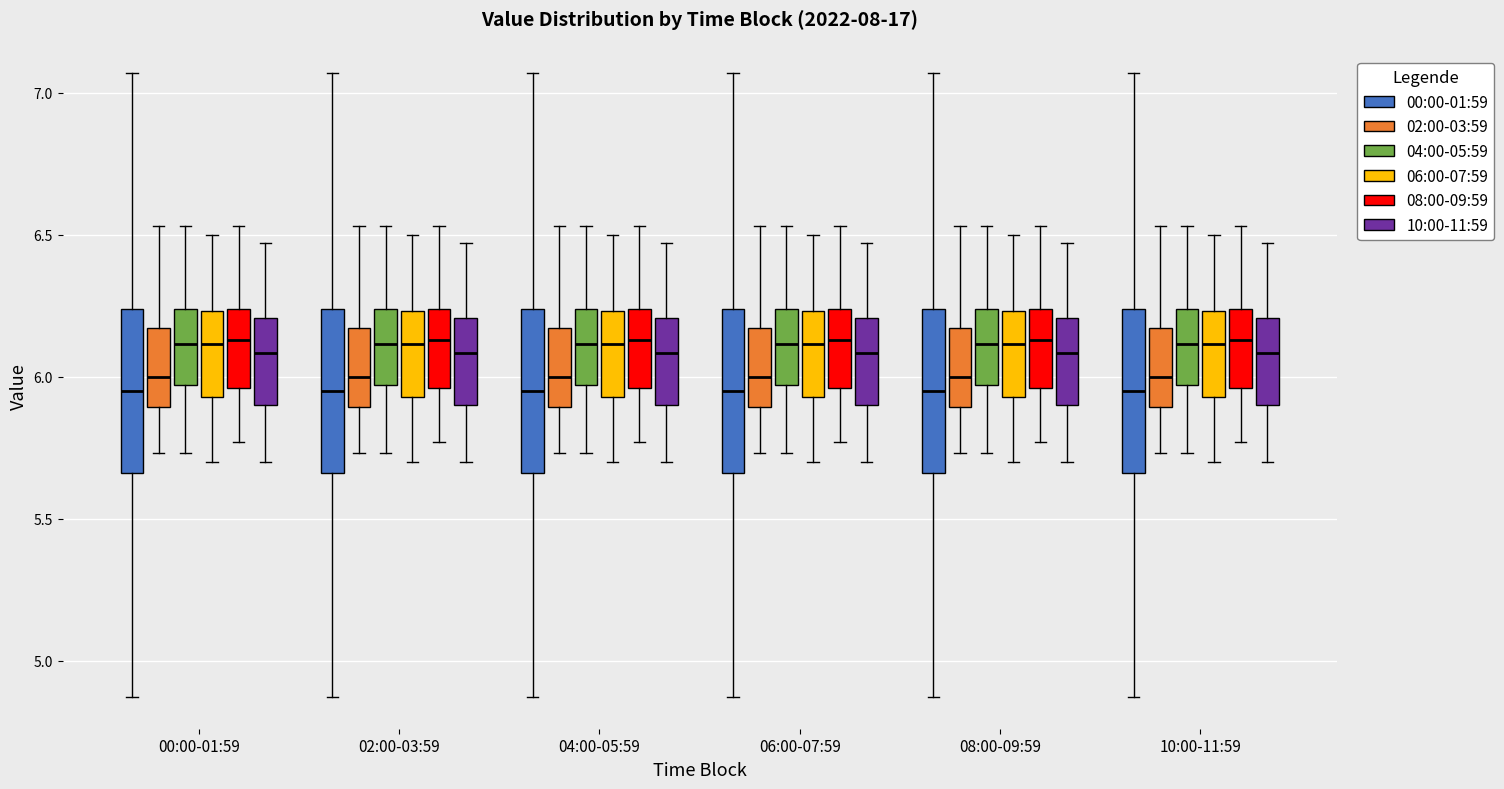

Reading left to right, read every box against the y-axis: the position of its median line, the range the box covers, and the ends of its whiskers. The values are not printed on the chart, so give them approximately, as read against the axis.

00:00-01:59 (00:00-01:59): median 5.95, box 5.65 to 6.25, whiskers 4.85 to 7.05
00:00-01:59 (02:00-03:59): median 6.00, box 5.90 to 6.15, whiskers 5.75 to 6.55
00:00-01:59 (04:00-05:59): median 6.10, box 5.95 to 6.25, whiskers 5.75 to 6.55
00:00-01:59 (06:00-07:59): median 6.10, box 5.95 to 6.25, whiskers 5.70 to 6.50
00:00-01:59 (08:00-09:59): median 6.15, box 5.95 to 6.25, whiskers 5.75 to 6.55
00:00-01:59 (10:00-11:59): median 6.10, box 5.90 to 6.20, whiskers 5.70 to 6.45
02:00-03:59 (00:00-01:59): median 5.95, box 5.65 to 6.25, whiskers 4.85 to 7.05
02:00-03:59 (02:00-03:59): median 6.00, box 5.90 to 6.15, whiskers 5.75 to 6.55
02:00-03:59 (04:00-05:59): median 6.10, box 5.95 to 6.25, whiskers 5.75 to 6.55
02:00-03:59 (06:00-07:59): median 6.10, box 5.95 to 6.25, whiskers 5.70 to 6.50
02:00-03:59 (08:00-09:59): median 6.15, box 5.95 to 6.25, whiskers 5.75 to 6.55
02:00-03:59 (10:00-11:59): median 6.10, box 5.90 to 6.20, whiskers 5.70 to 6.45
04:00-05:59 (00:00-01:59): median 5.95, box 5.65 to 6.25, whiskers 4.85 to 7.05
04:00-05:59 (02:00-03:59): median 6.00, box 5.90 to 6.15, whiskers 5.75 to 6.55
04:00-05:59 (04:00-05:59): median 6.10, box 5.95 to 6.25, whiskers 5.75 to 6.55
04:00-05:59 (06:00-07:59): median 6.10, box 5.95 to 6.25, whiskers 5.70 to 6.50
04:00-05:59 (08:00-09:59): median 6.15, box 5.95 to 6.25, whiskers 5.75 to 6.55
04:00-05:59 (10:00-11:59): median 6.10, box 5.90 to 6.20, whiskers 5.70 to 6.45
06:00-07:59 (00:00-01:59): median 5.95, box 5.65 to 6.25, whiskers 4.85 to 7.05
06:00-07:59 (02:00-03:59): median 6.00, box 5.90 to 6.15, whiskers 5.75 to 6.55
06:00-07:59 (04:00-05:59): median 6.10, box 5.95 to 6.25, whiskers 5.75 to 6.55
06:00-07:59 (06:00-07:59): median 6.10, box 5.95 to 6.25, whiskers 5.70 to 6.50
06:00-07:59 (08:00-09:59): median 6.15, box 5.95 to 6.25, whiskers 5.75 to 6.55
06:00-07:59 (10:00-11:59): median 6.10, box 5.90 to 6.20, whiskers 5.70 to 6.45
08:00-09:59 (00:00-01:59): median 5.95, box 5.65 to 6.25, whiskers 4.85 to 7.05
08:00-09:59 (02:00-03:59): median 6.00, box 5.90 to 6.15, whiskers 5.75 to 6.55
08:00-09:59 (04:00-05:59): median 6.10, box 5.95 to 6.25, whiskers 5.75 to 6.55
08:00-09:59 (06:00-07:59): median 6.10, box 5.95 to 6.25, whiskers 5.70 to 6.50
08:00-09:59 (08:00-09:59): median 6.15, box 5.95 to 6.25, whiskers 5.75 to 6.55
08:00-09:59 (10:00-11:59): median 6.10, box 5.90 to 6.20, whiskers 5.70 to 6.45
10:00-11:59 (00:00-01:59): median 5.95, box 5.65 to 6.25, whiskers 4.85 to 7.05
10:00-11:59 (02:00-03:59): median 6.00, box 5.90 to 6.15, whiskers 5.75 to 6.55
10:00-11:59 (04:00-05:59): median 6.10, box 5.95 to 6.25, whiskers 5.75 to 6.55
10:00-11:59 (06:00-07:59): median 6.10, box 5.95 to 6.25, whiskers 5.70 to 6.50
10:00-11:59 (08:00-09:59): median 6.15, box 5.95 to 6.25, whiskers 5.75 to 6.55
10:00-11:59 (10:00-11:59): median 6.10, box 5.90 to 6.20, whiskers 5.70 to 6.45